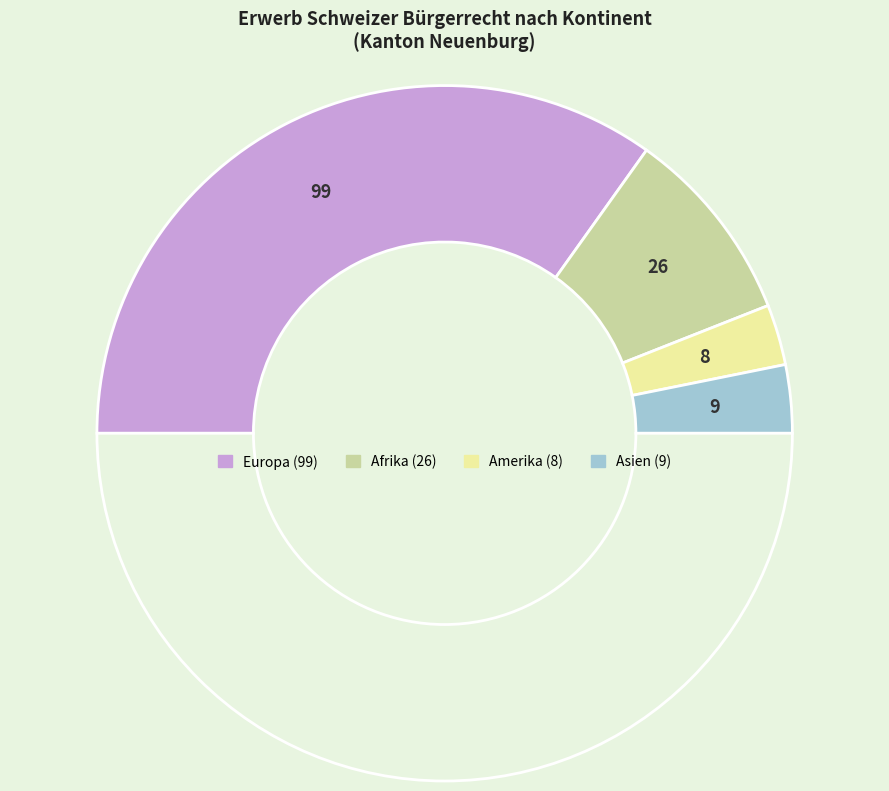

How many slices are in this pie chart?

5